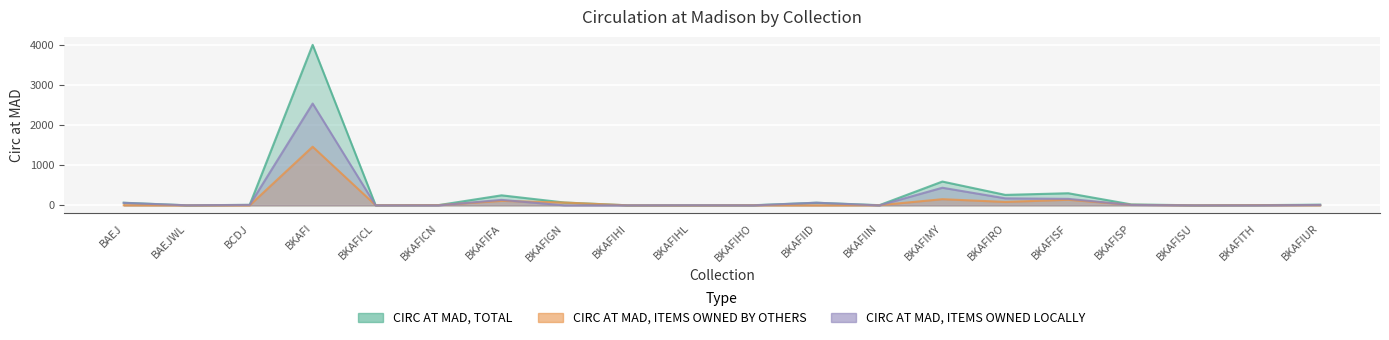

True or false: CIRC AT MAD, ITEMS OWNED LOCALLY and CIRC AT MAD, TOTAL intersect in this chart.

False